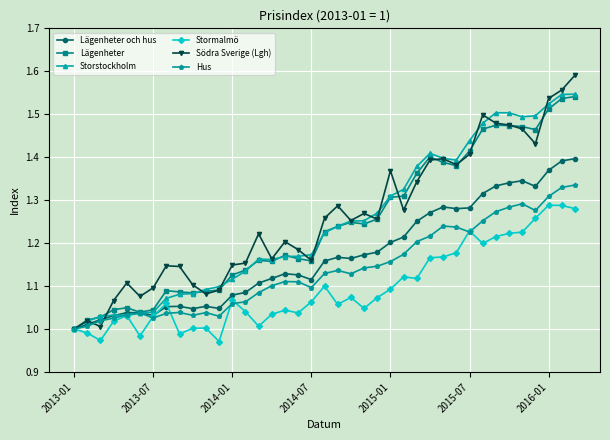

Which series has the largest range (max minus min)?

Södra Sverige (Lgh)